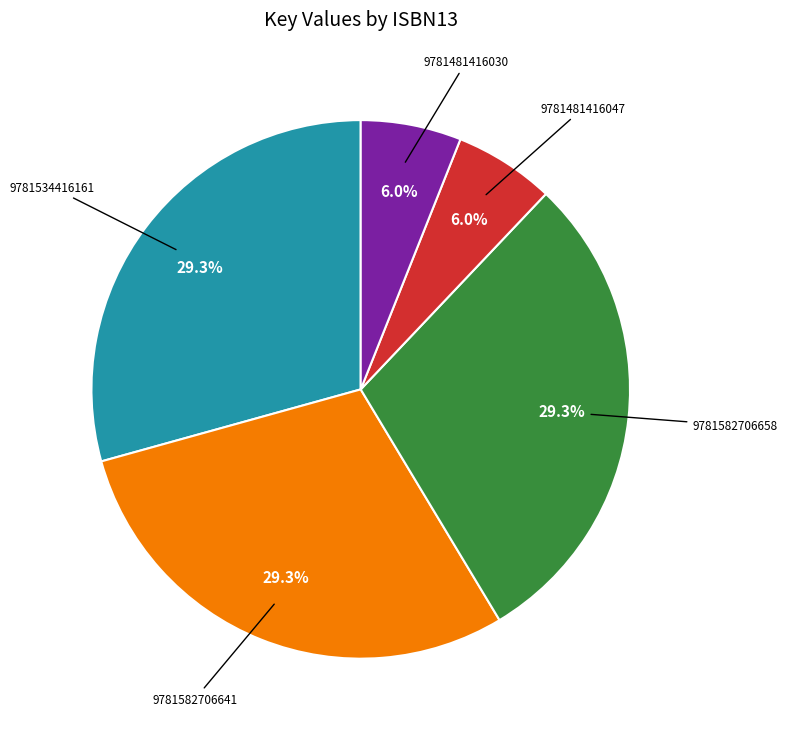

What percentage is the 9781582706658 slice, to the nearest percent?

29%